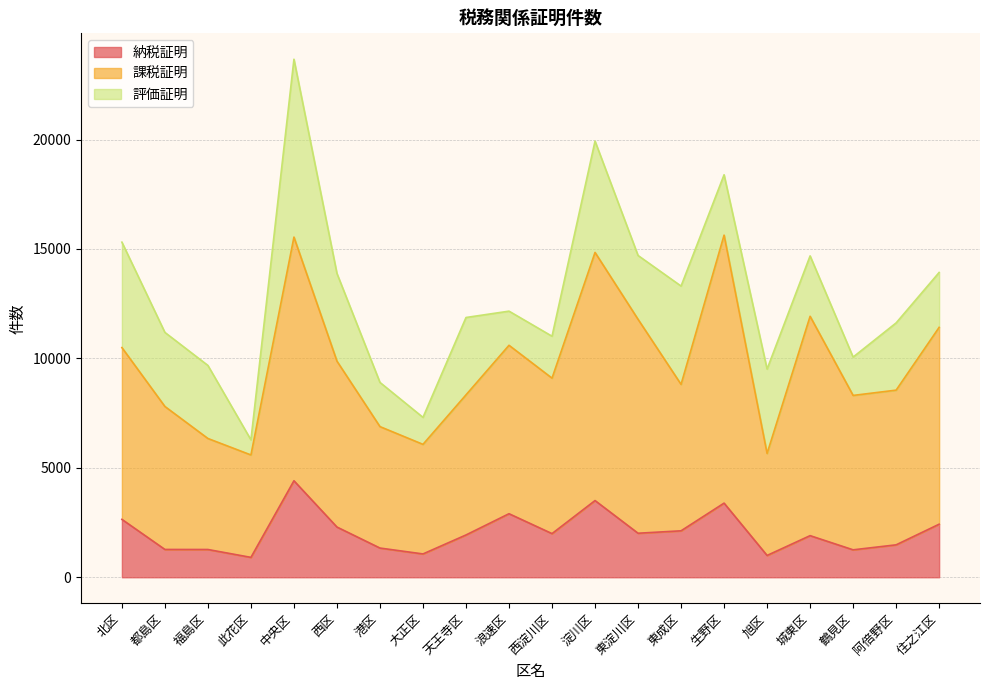

At which category does 納税証明 reach its first local valley?

此花区